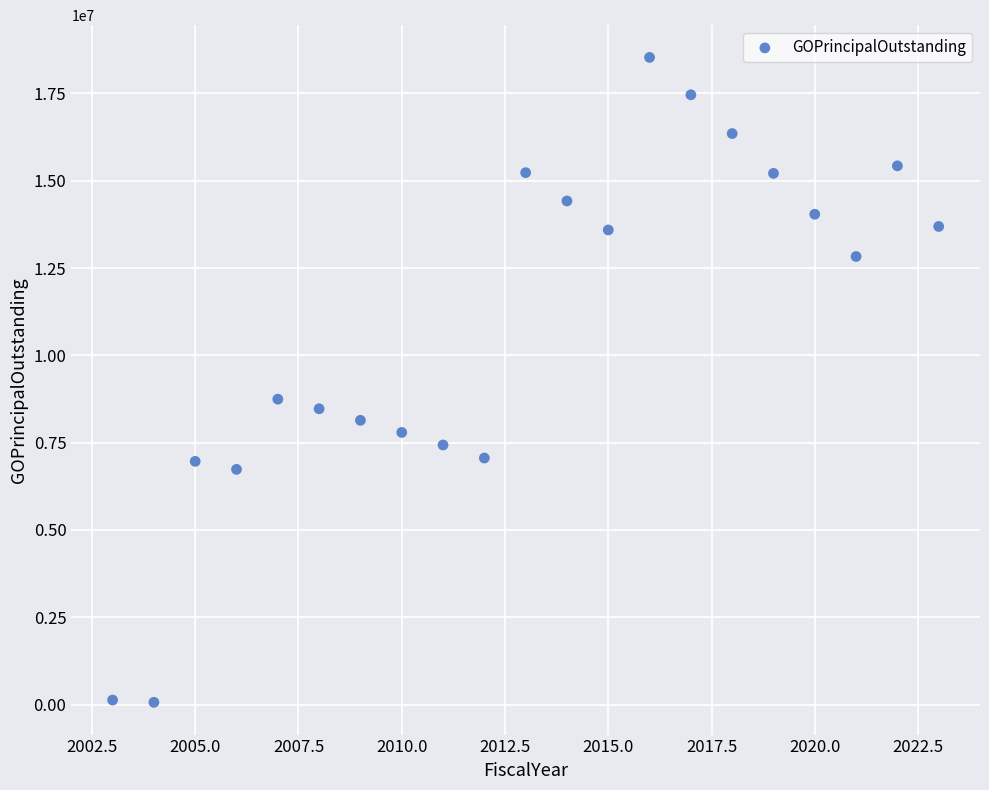

What is the range of Y values (max minus min)?

18465000